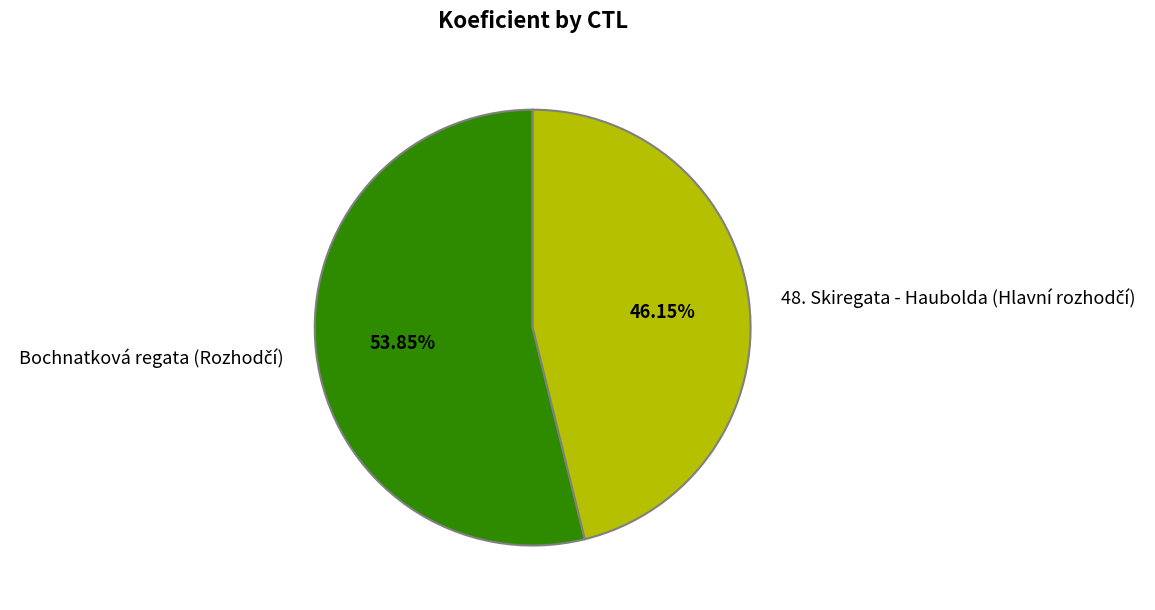

Does any single category account for the majority?

Yes